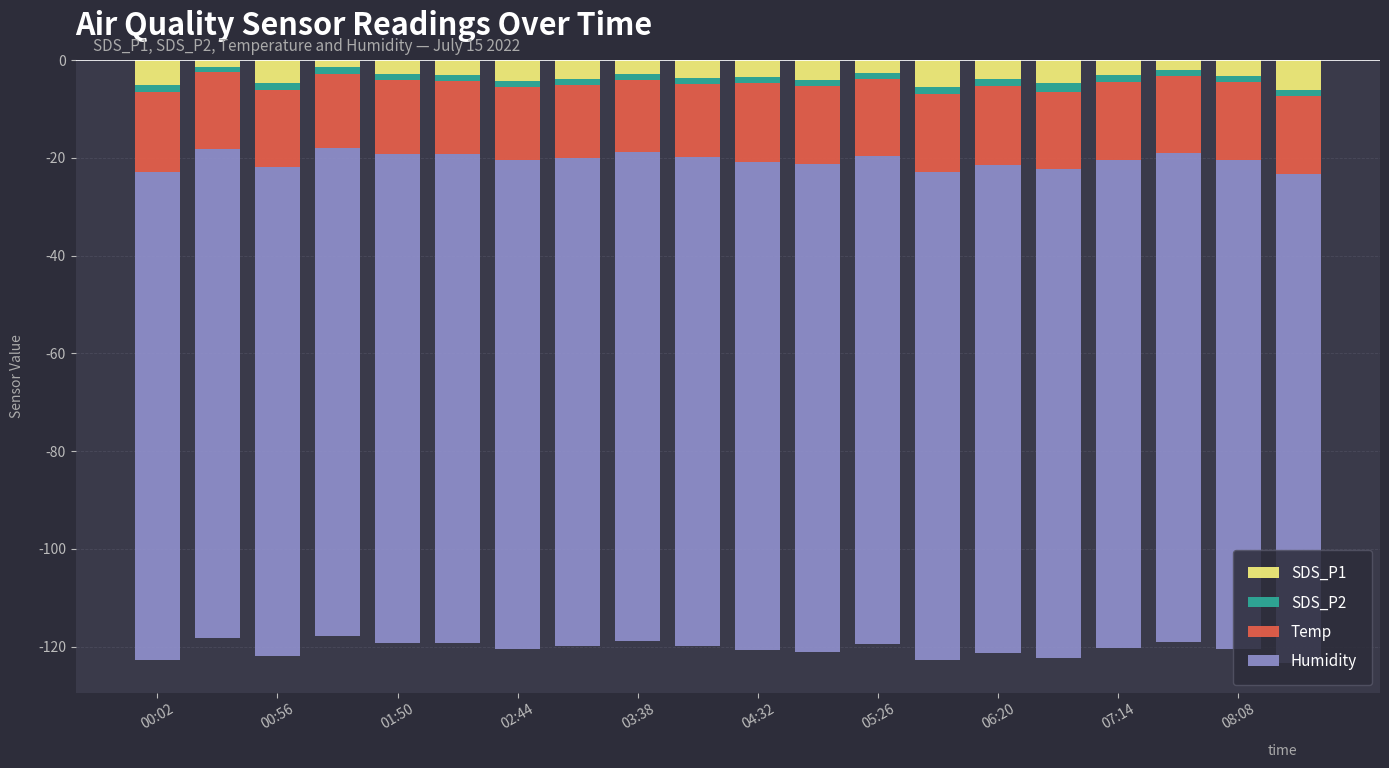

Is it true that SDS_P2 equals -1.4 at 07:14?

True